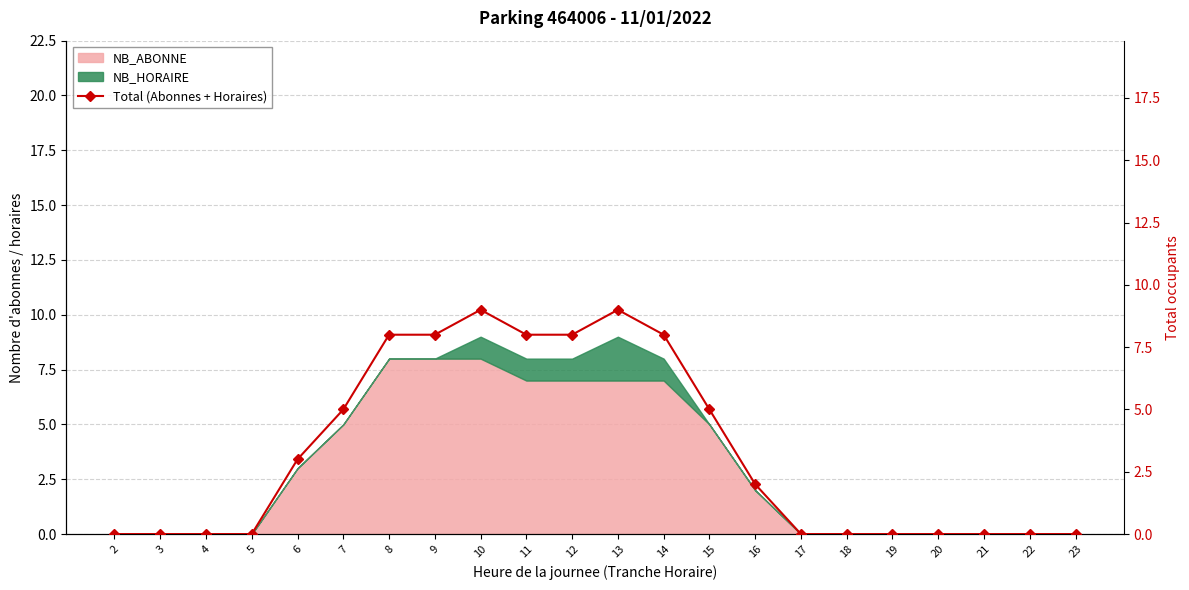

List the labels in order of value, smallest first.

2, 3, 4, 5, 17, 18, 19, 20, 21, 22, 23, 16, 6, 7, 15, 8, 9, 11, 12, 14, 10, 13